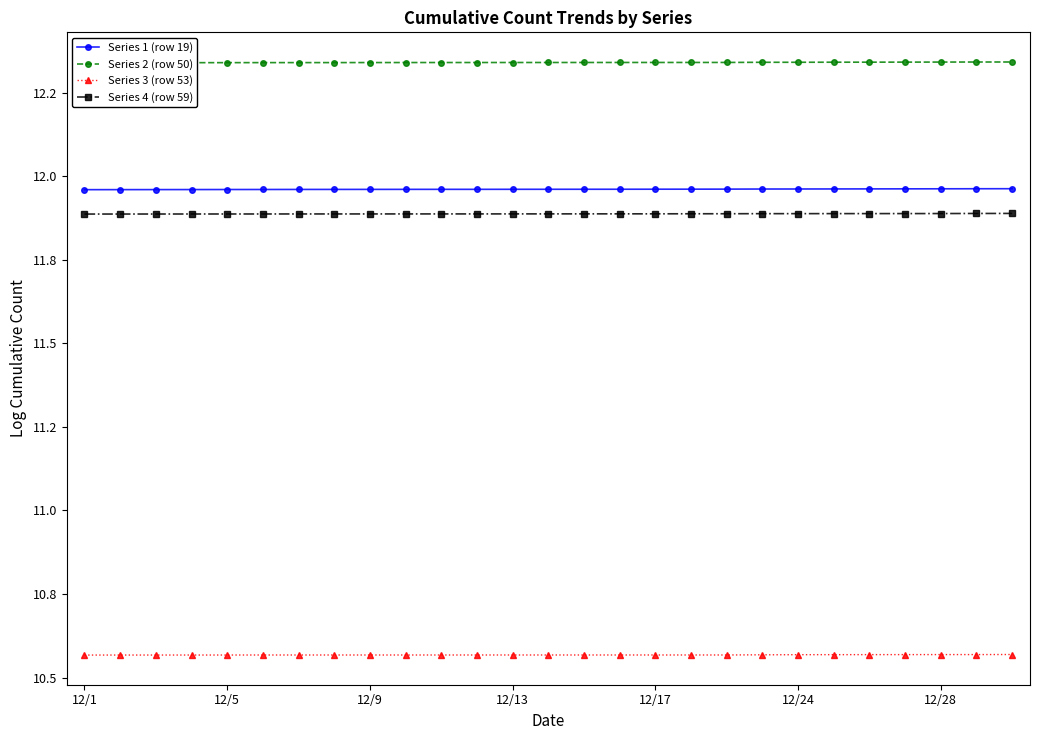

At which label is Series 1 (row 19) closest to 11?

12/1